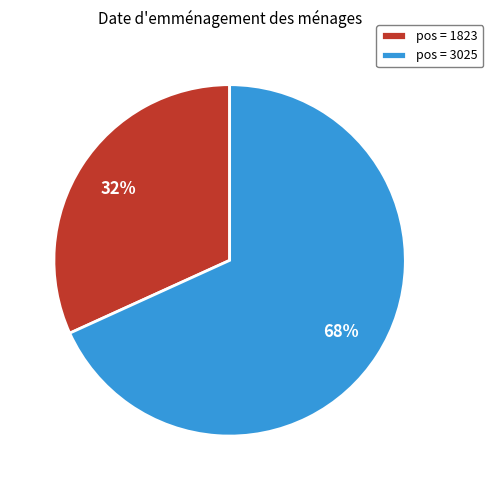

Between pos = 1823 and pos = 3025, which is larger?

pos = 3025